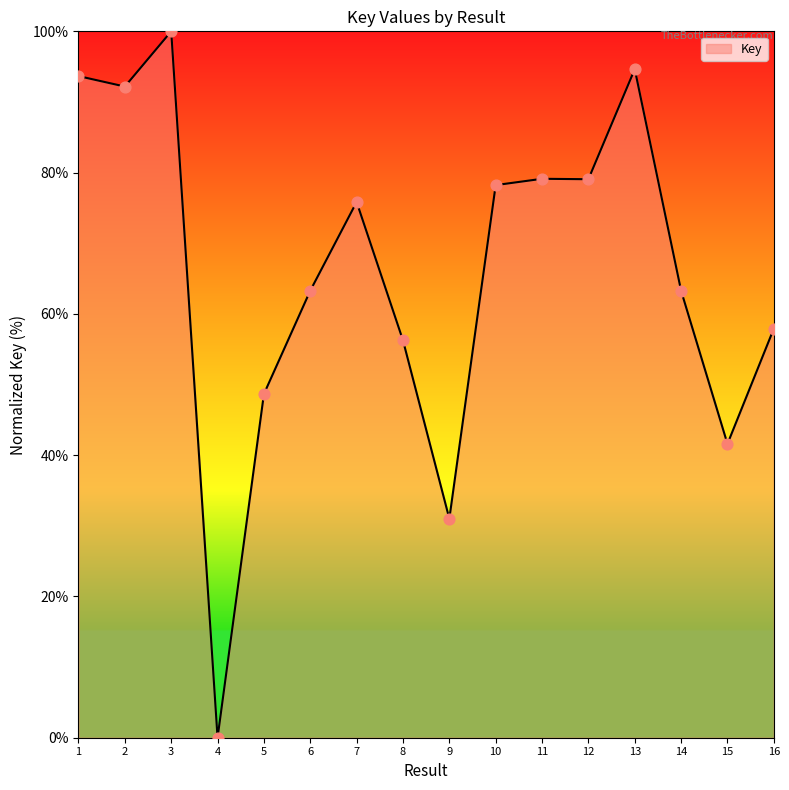

Approximately how many times larger is the value at 11 compared to 9?

2.6